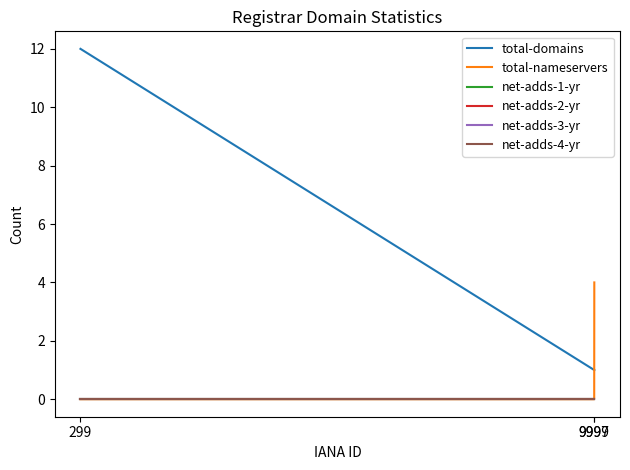

Does the chart have visible grid lines?

No